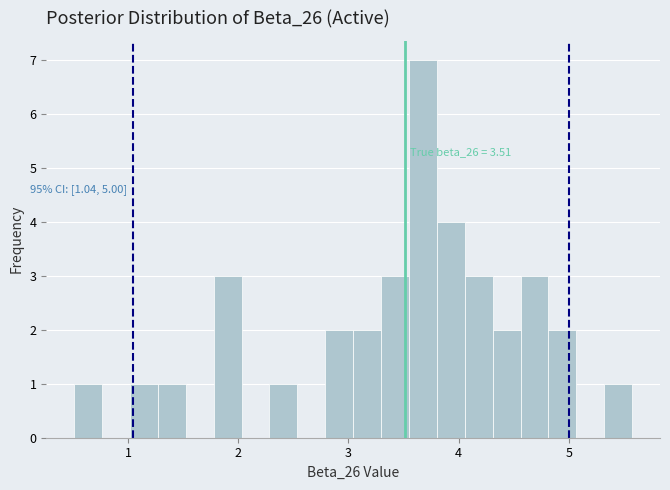

Read against the x-axis, roughly where is the centre of the tallest bar?

3.7